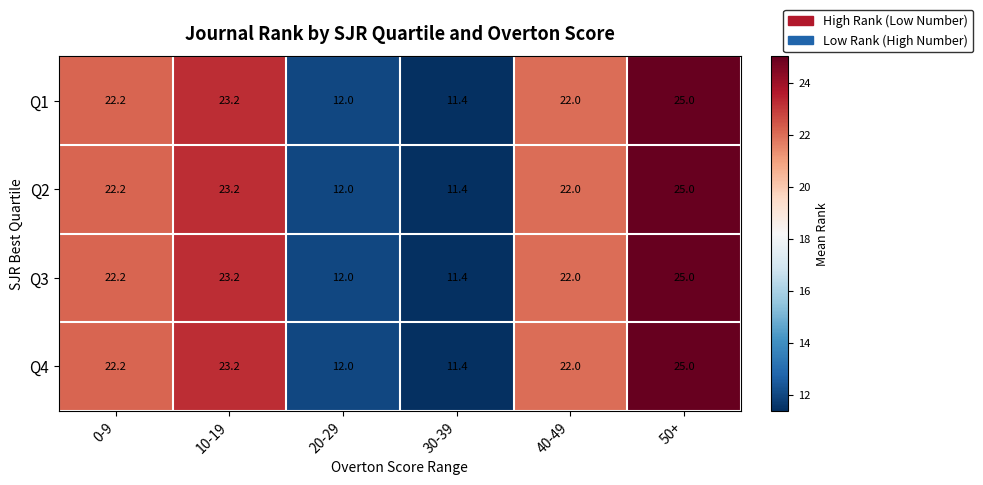

What is the difference between the maximum and minimum values in the Q1 series?

13.6